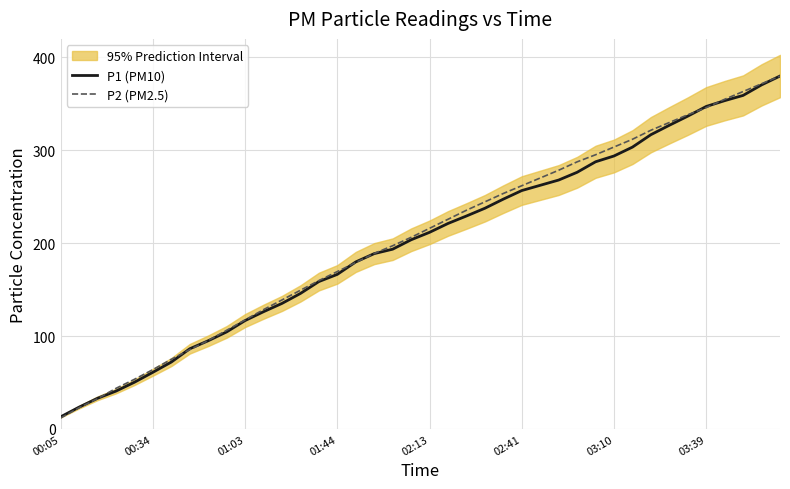

What is the sum of the P2 (PM2.5) values at 01:44 and 02:41?

431.4